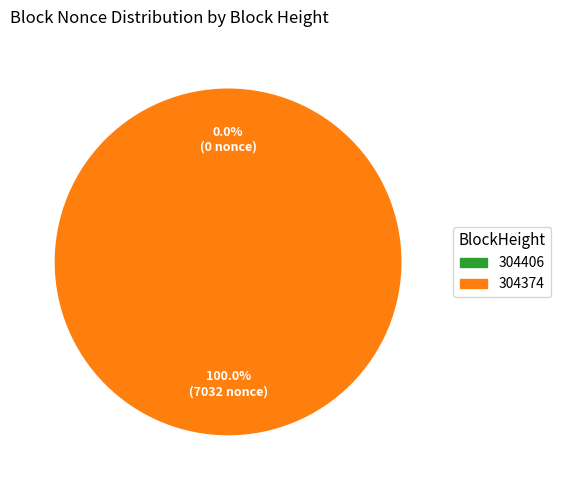

Is there any slice that represents more than half of the pie?

Yes